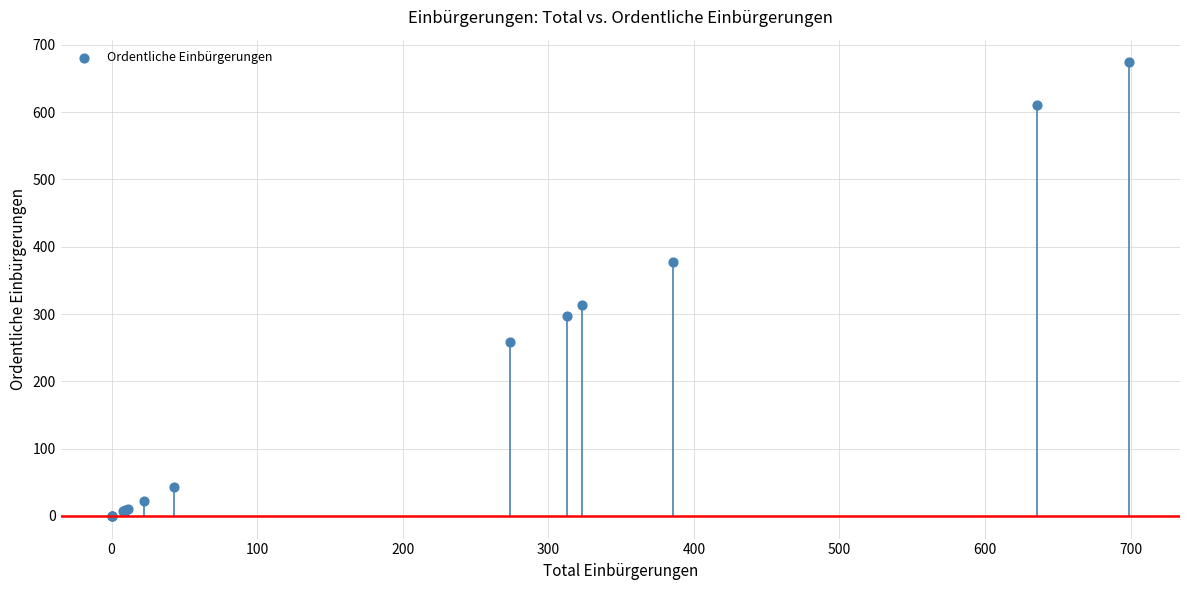

What Y value in the scatter plot is closest to 337?

314